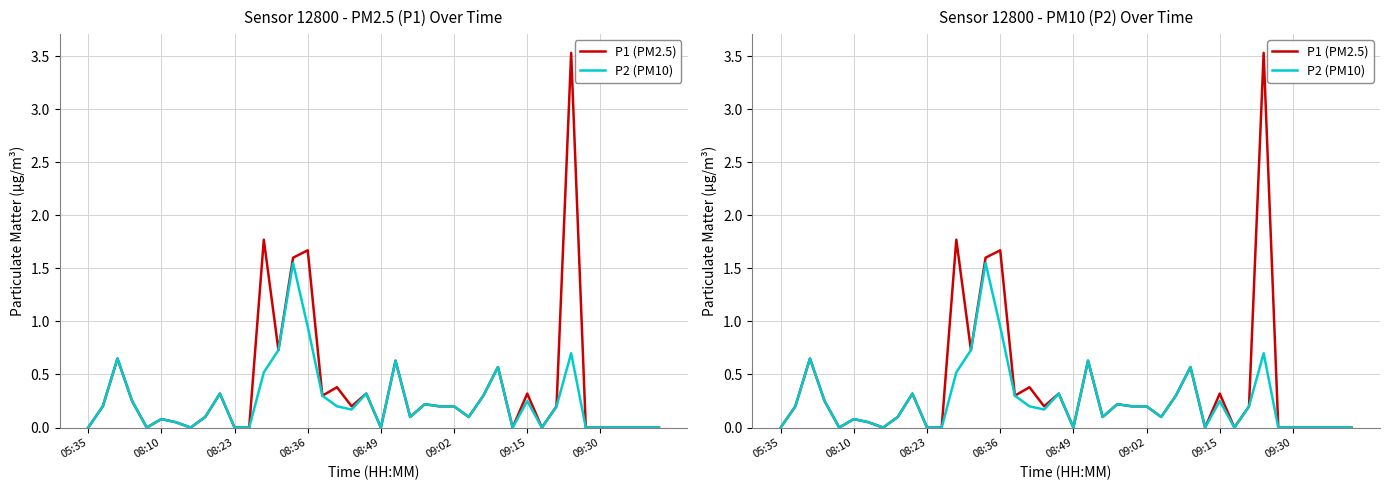

True or false: P2 (PM10) and P1 (PM2.5) cross at least once.

False